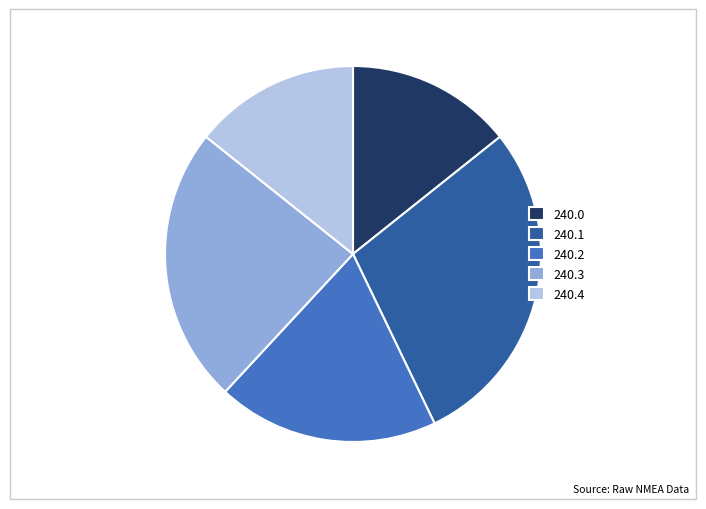

Is the sum of 240.0 and 240.2 greater than half?

No